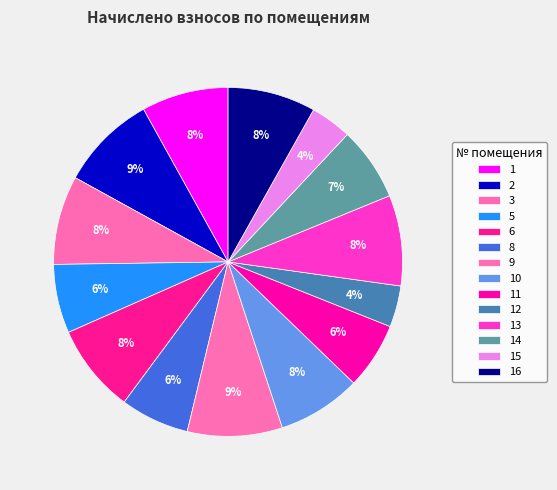

What is the total percentage of 11 and 6?

14.4%